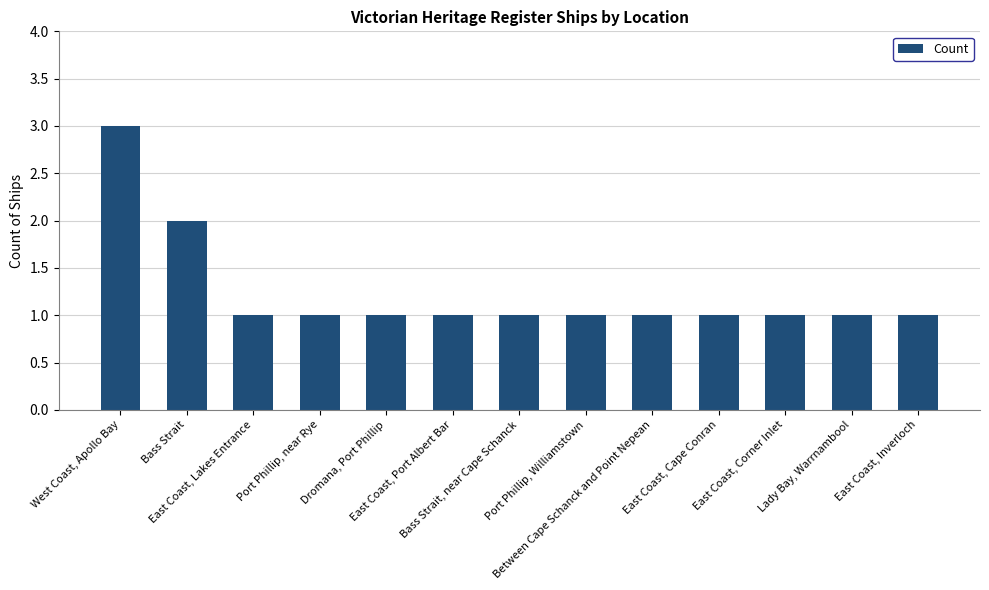

What is the value of the 5th bar from the left?

1